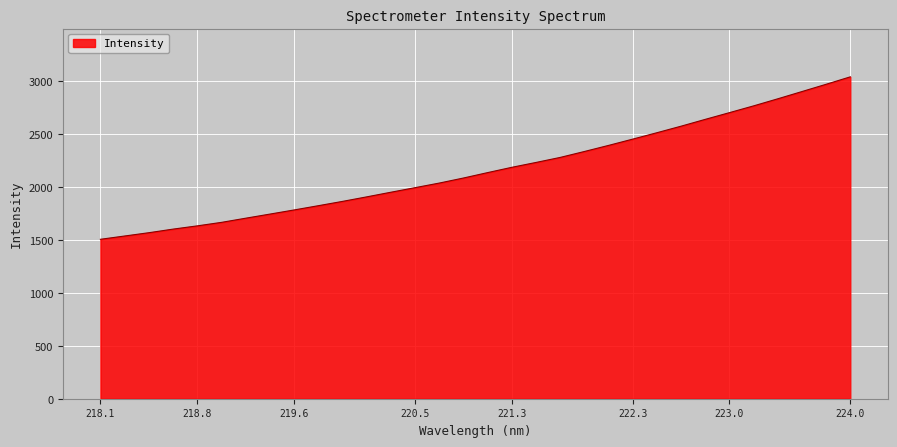

What is the difference between the maximum and minimum values?

1535.2